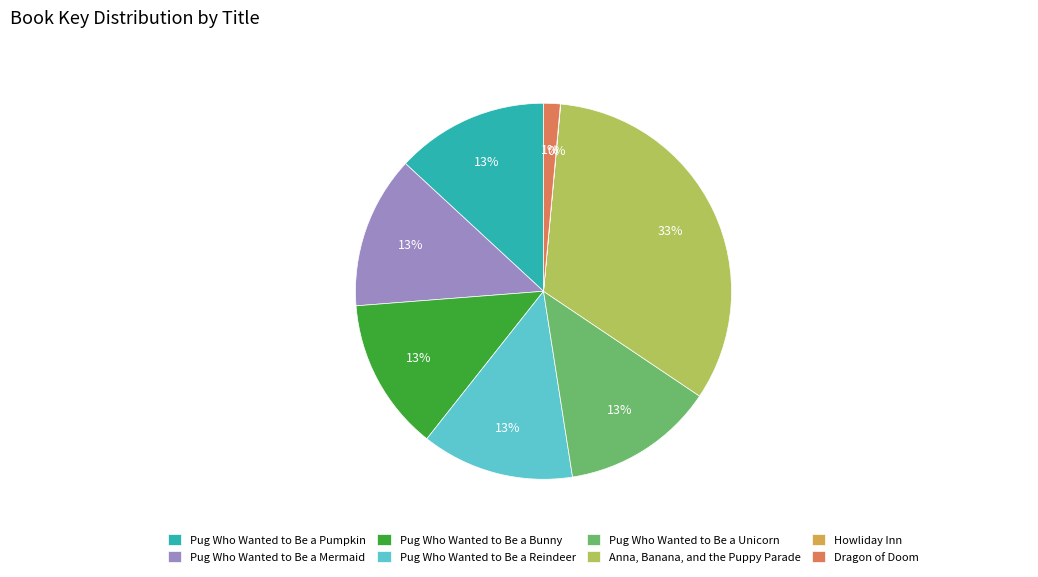

To the nearest percent, what is the difference between the largest and smallest slice percentages?

33%